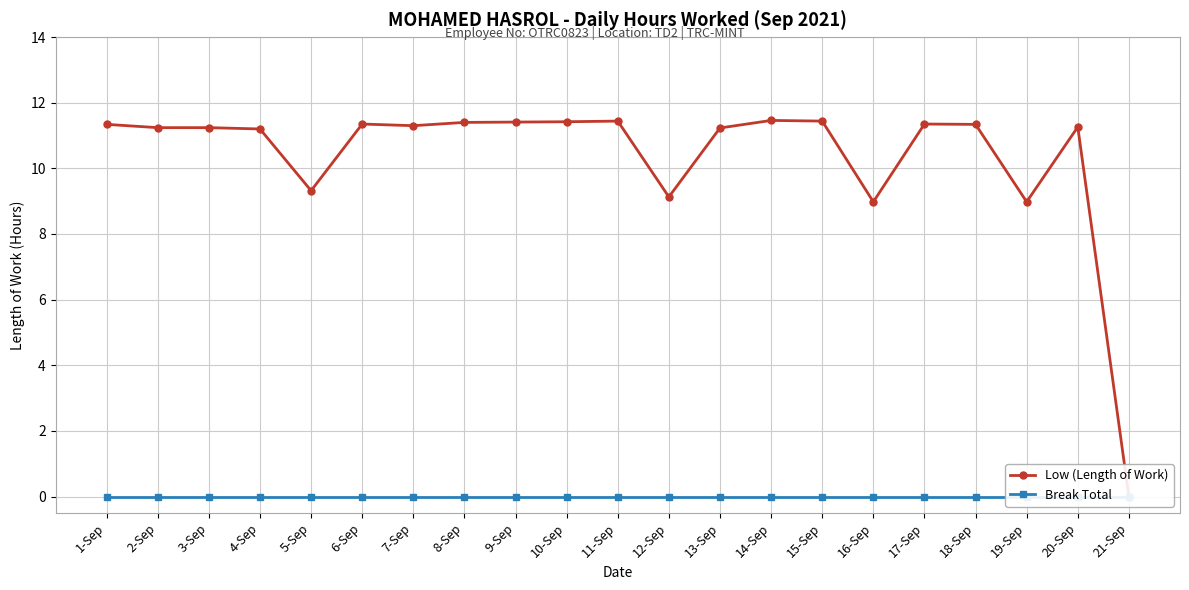

Is this an area chart (filled region under the line)?

No